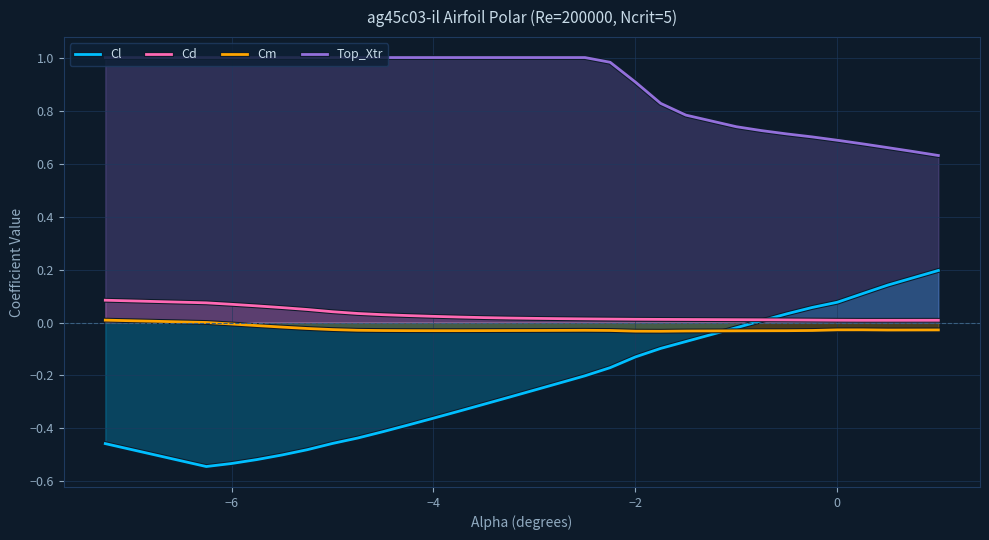

How many interior local valleys does the Cd series have?

1